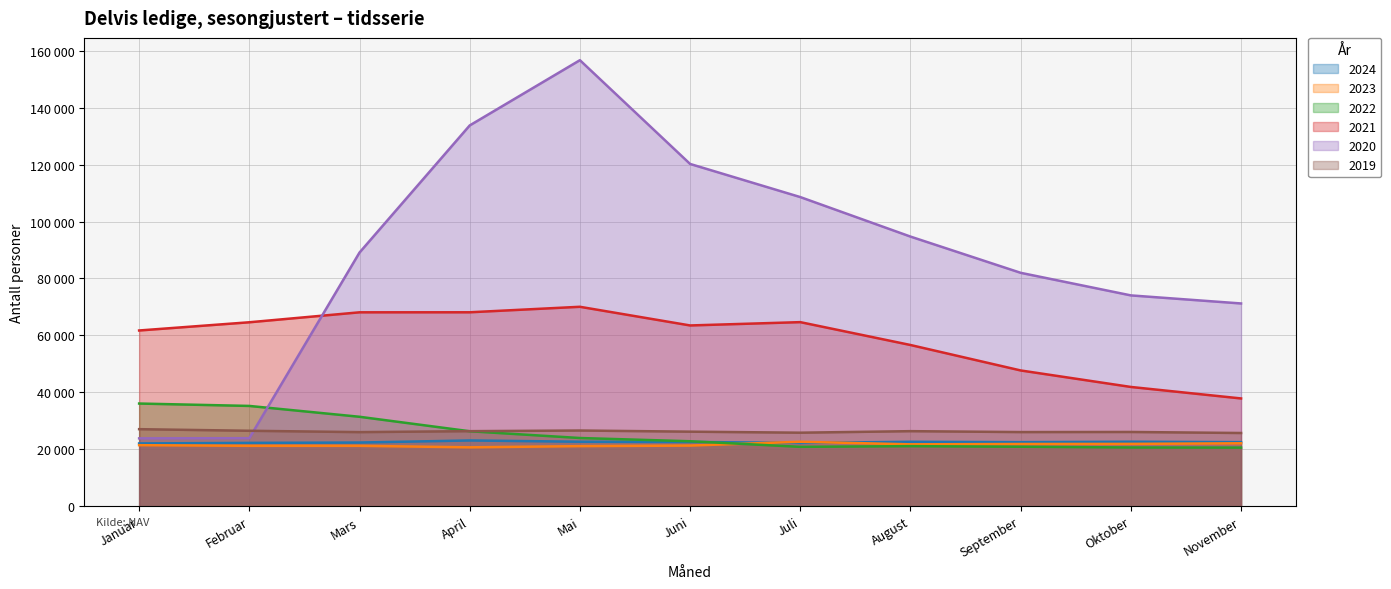

Reading left to right, extract all data points from this chart.

2024: Januar=22049	Februar=22241	Mars=22367	April=23095	Mai=22655	Juni=22580	Juli=22215	August=22635	September=22508	Oktober=22661	November=22504
2023: Januar=21436	Februar=21216	Mars=21211	April=20686	Mai=21102	Juni=21296	Juli=22637	August=21735	September=21851	Oktober=21895	November=22107
2022: Januar=36066	Februar=35225	Mars=31416	April=26333	Mai=23958	Juni=22819	Juli=20854	August=21100	September=20892	Oktober=20636	November=20590
2021: Januar=61728	Februar=64614	Mars=68110	April=68122	Mai=70052	Juni=63495	Juli=64659	August=56628	September=47687	Oktober=41892	November=37855
2020: Januar=23835	Februar=23894	Mars=89103	April=133752	Mai=156672	Juni=120226	Juli=108589	August=94709	September=81985	Oktober=74052	November=71220
2019: Januar=27061	Februar=26500	Mars=26026	April=26364	Mai=26589	Juni=26186	Juli=25826	August=26363	September=26043	Oktober=26078	November=25718